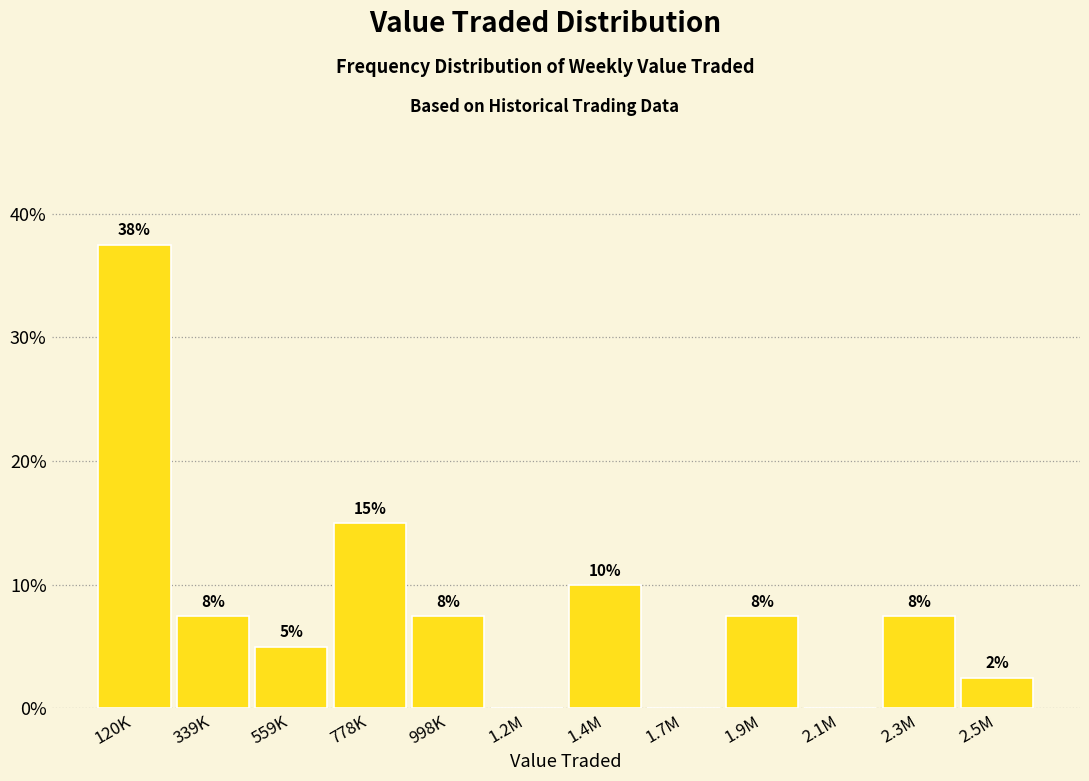

Are the bars horizontal?

No